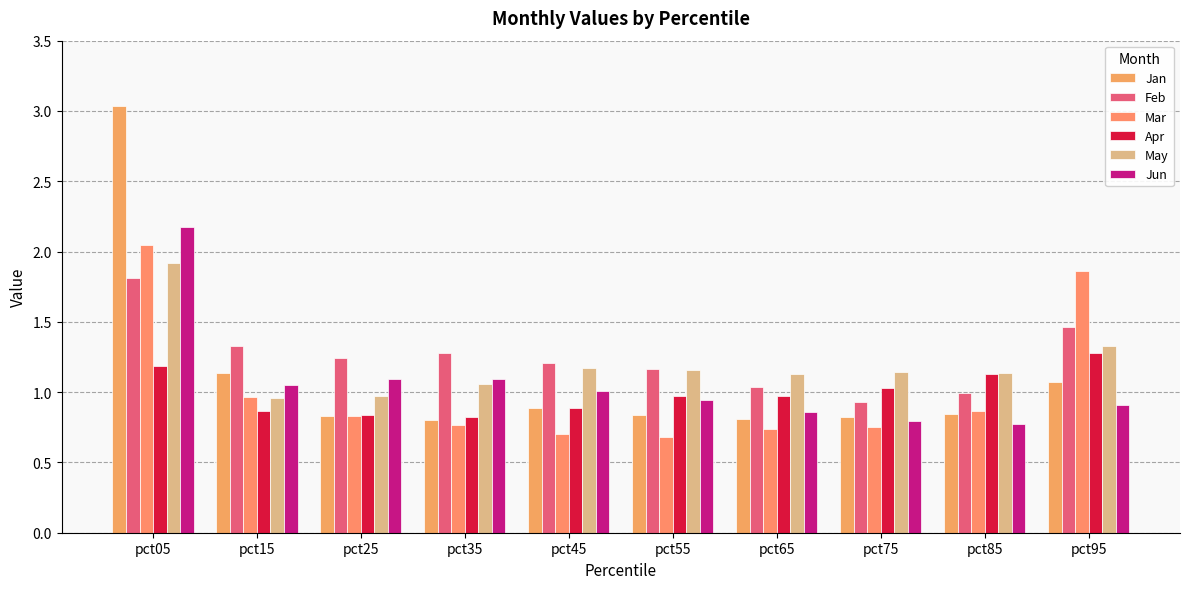

Does the chart contain any negative values?

No